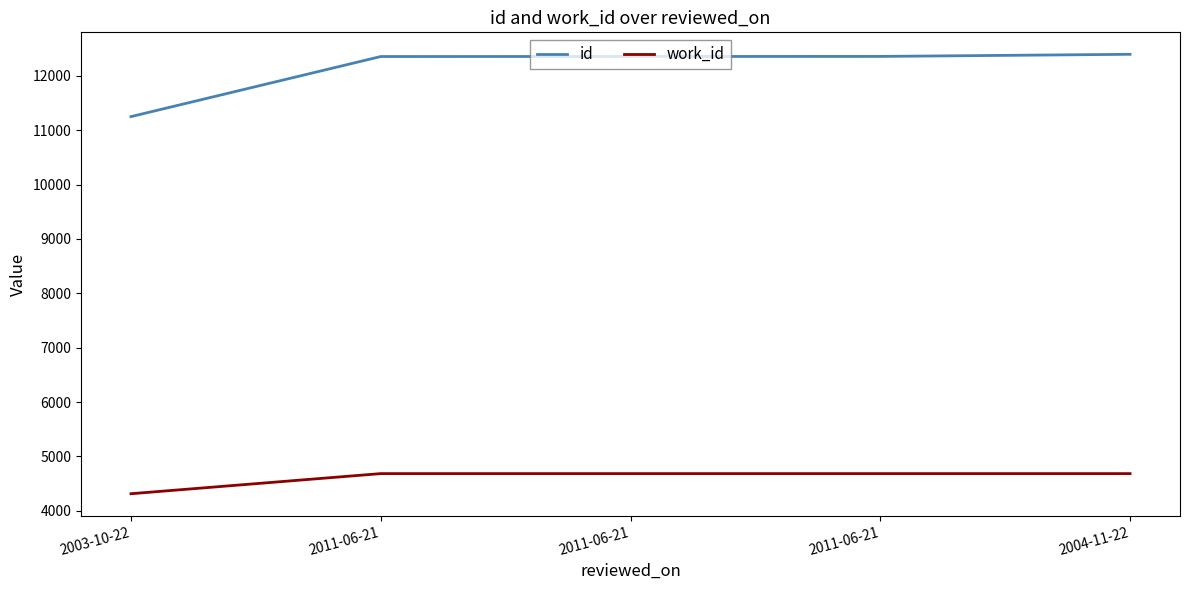

Count the number of data series in this chart.

2